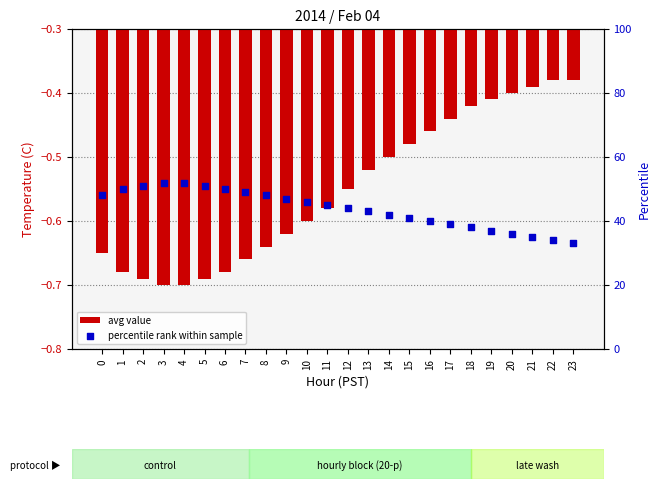

At which category is the sum across all series the highest?

3